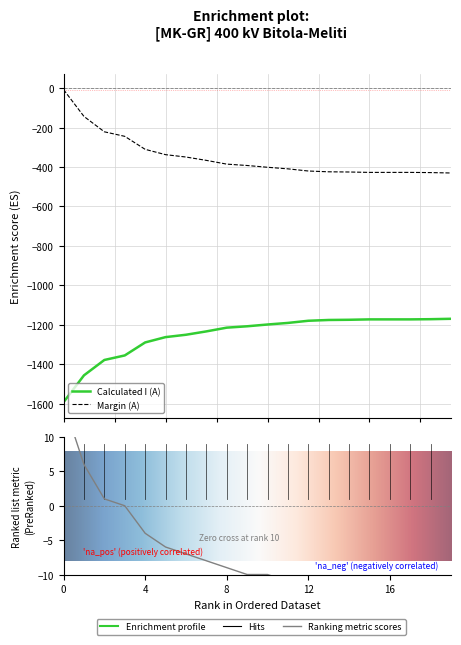

Which series has the widest spread of values?

Calculated I (A)